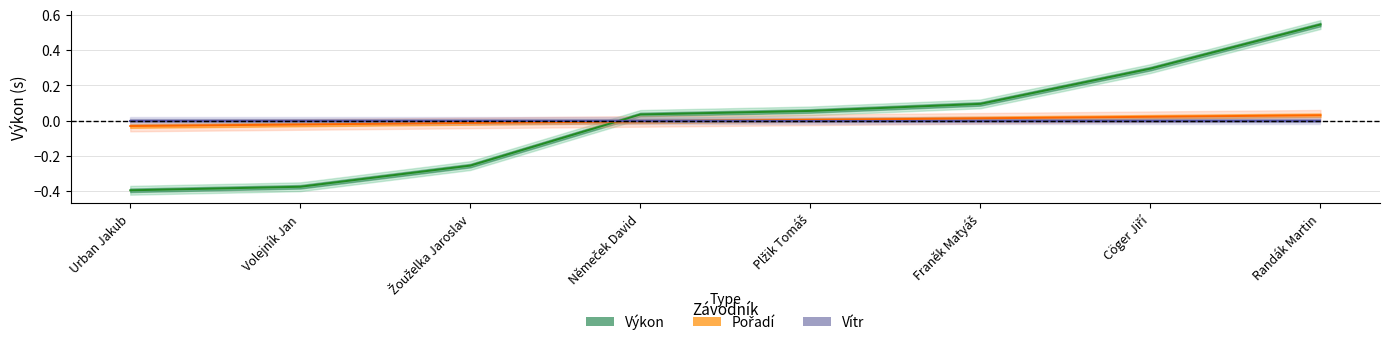

What is the label of the 5th point from the left?

Plžik Tomáš